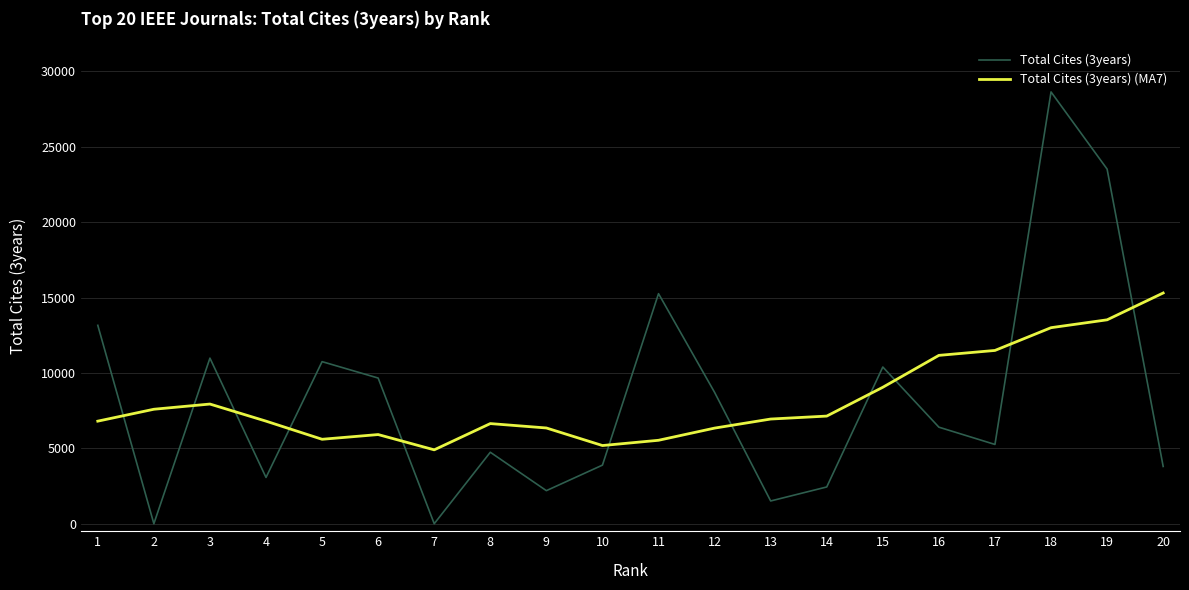

What is the minimum value for Total Cites (3years) (MA7)?

4899.0